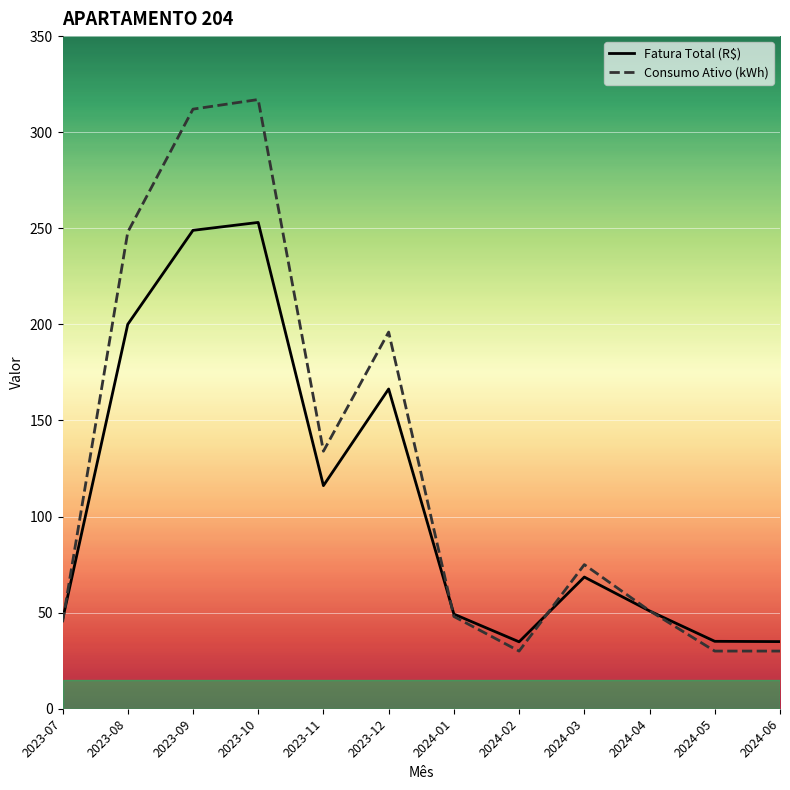

At 2024-02, list the series in order from smallest to largest.

Consumo Ativo (kWh), Fatura Total (R$)